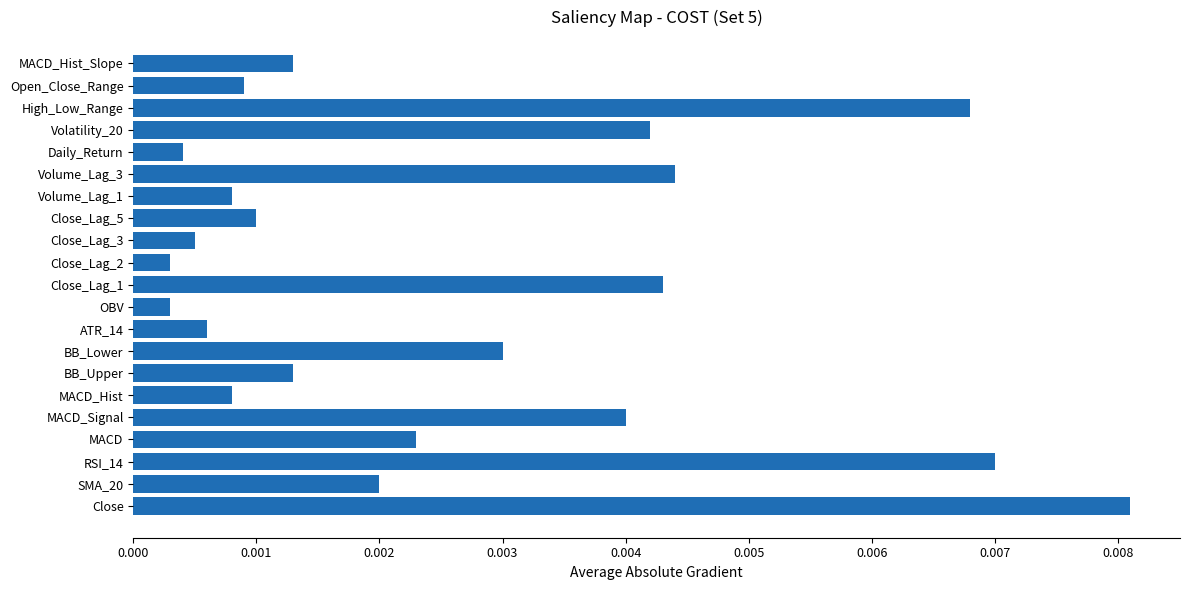

Which label corresponds to the largest value in the chart?

Close